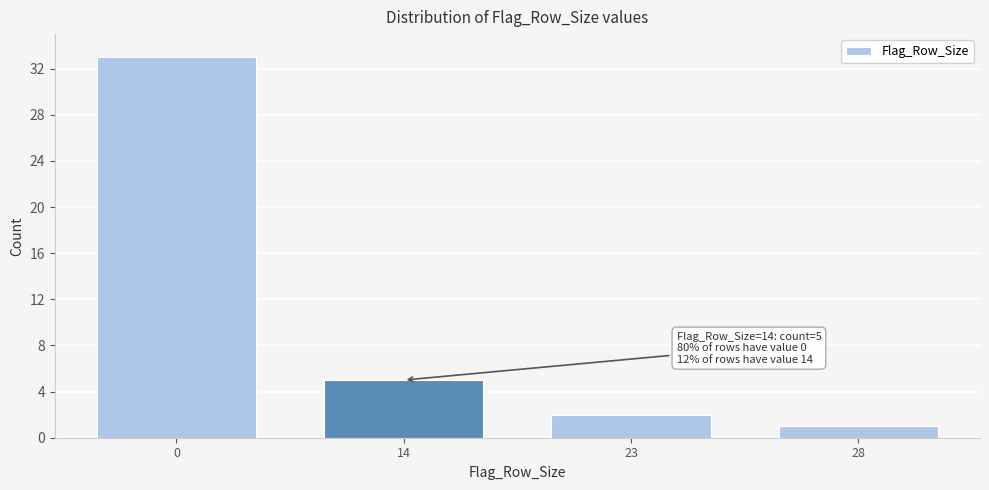

Reading left to right, what are all the values shown in this chart?

0=33	14=5	23=2	28=1